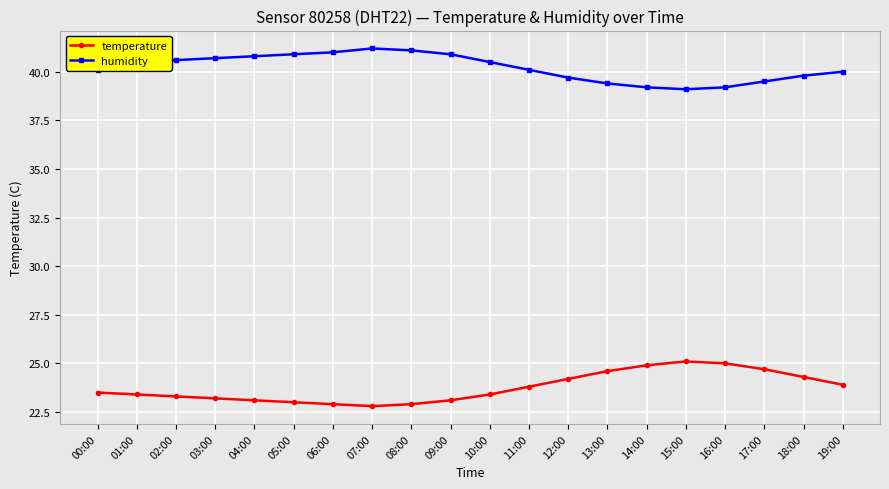

What is the value of the temperature point at the 10th from the left?

23.1